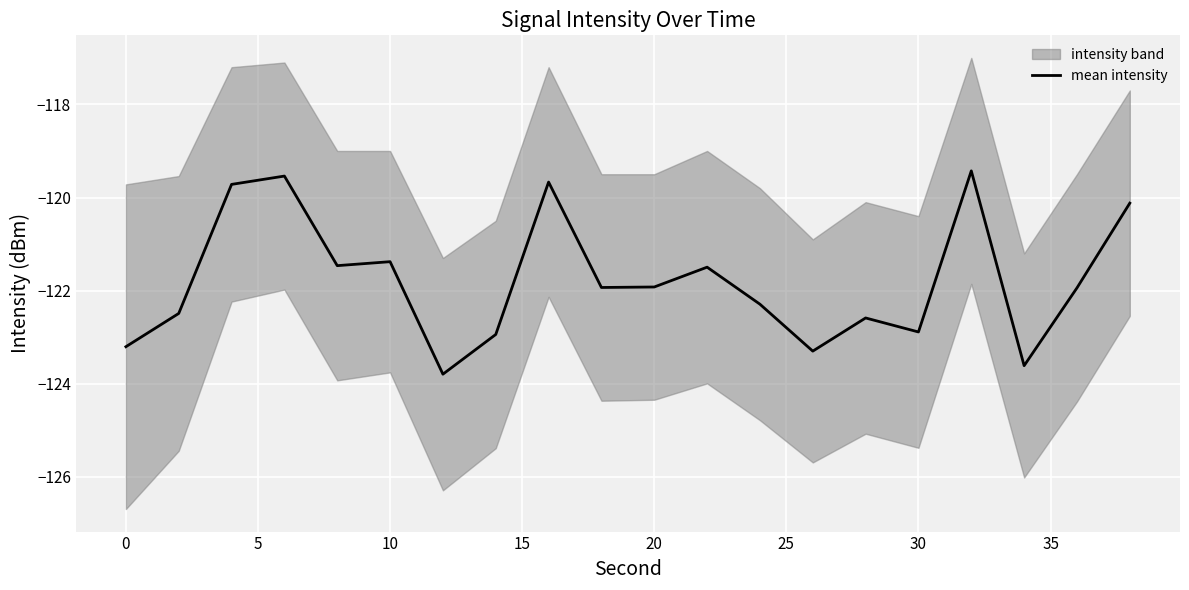

What is the highest value of the mean intensity series?

-119.4